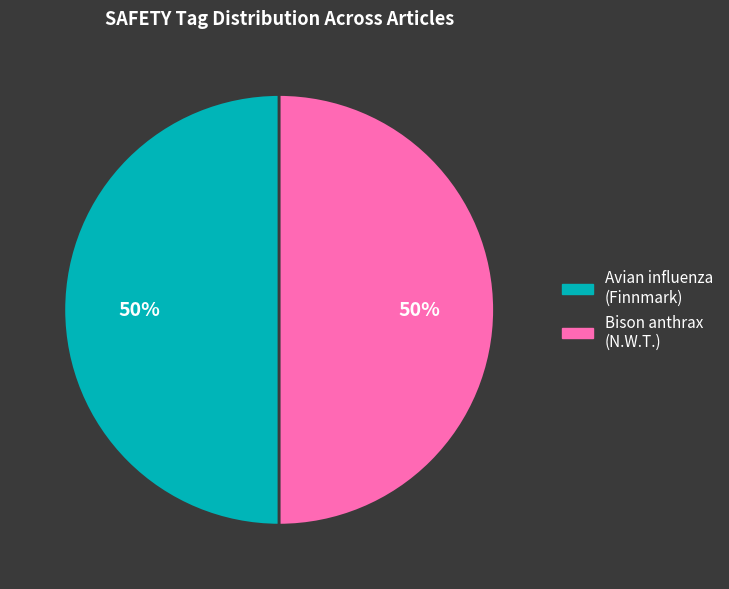

To the nearest percent, what is the average slice percentage?

50%